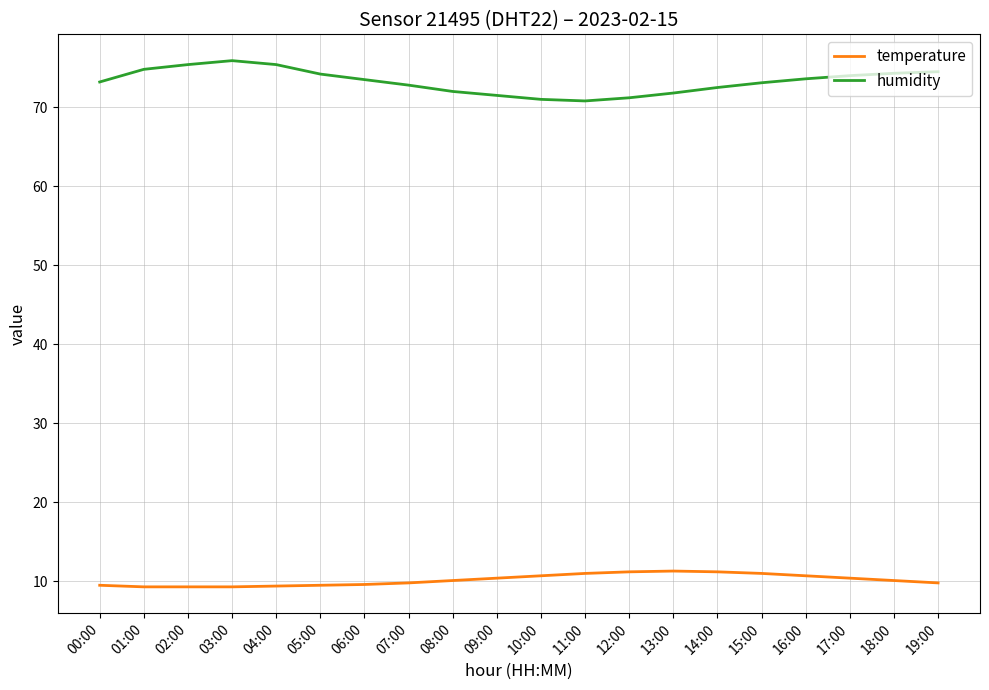

In temperature, how many points are higher than both neighbors (excluding endpoints)?

1